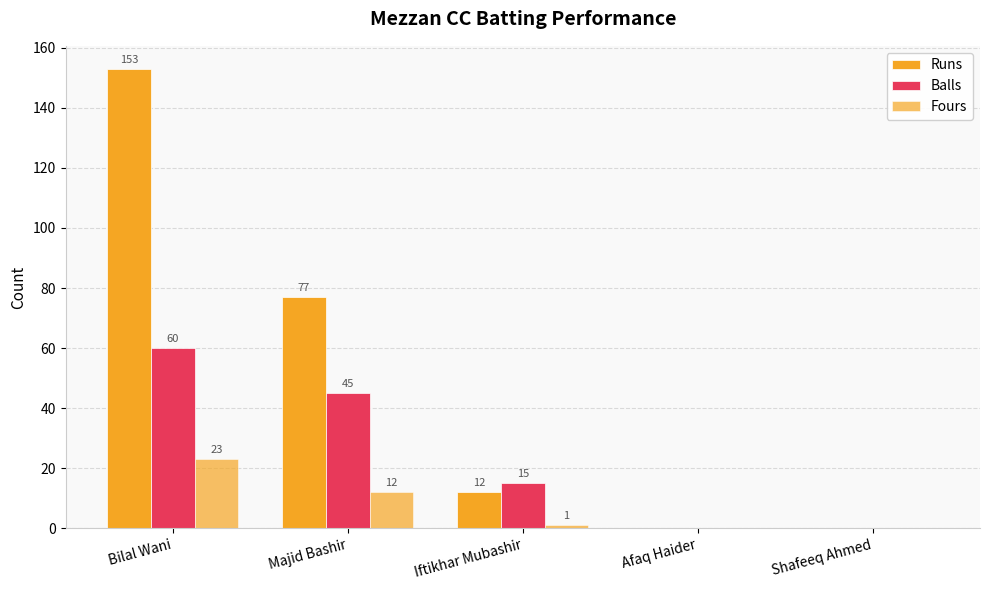

At which category does the chart reach its minimum across all series?

Afaq Haider